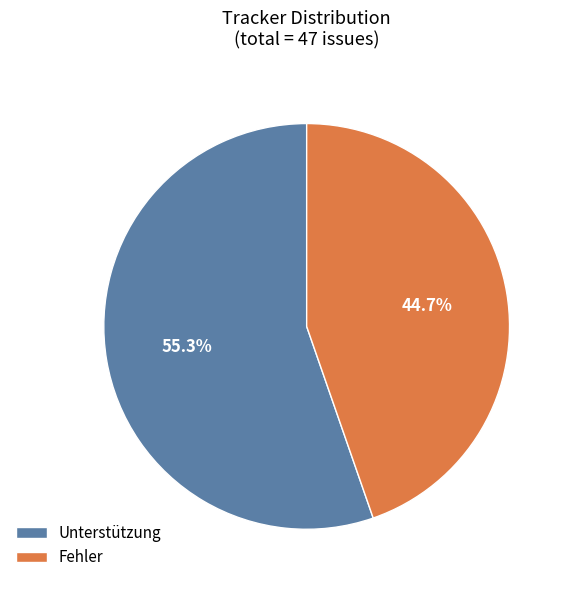

What is the smallest slice in the pie chart?

Fehler